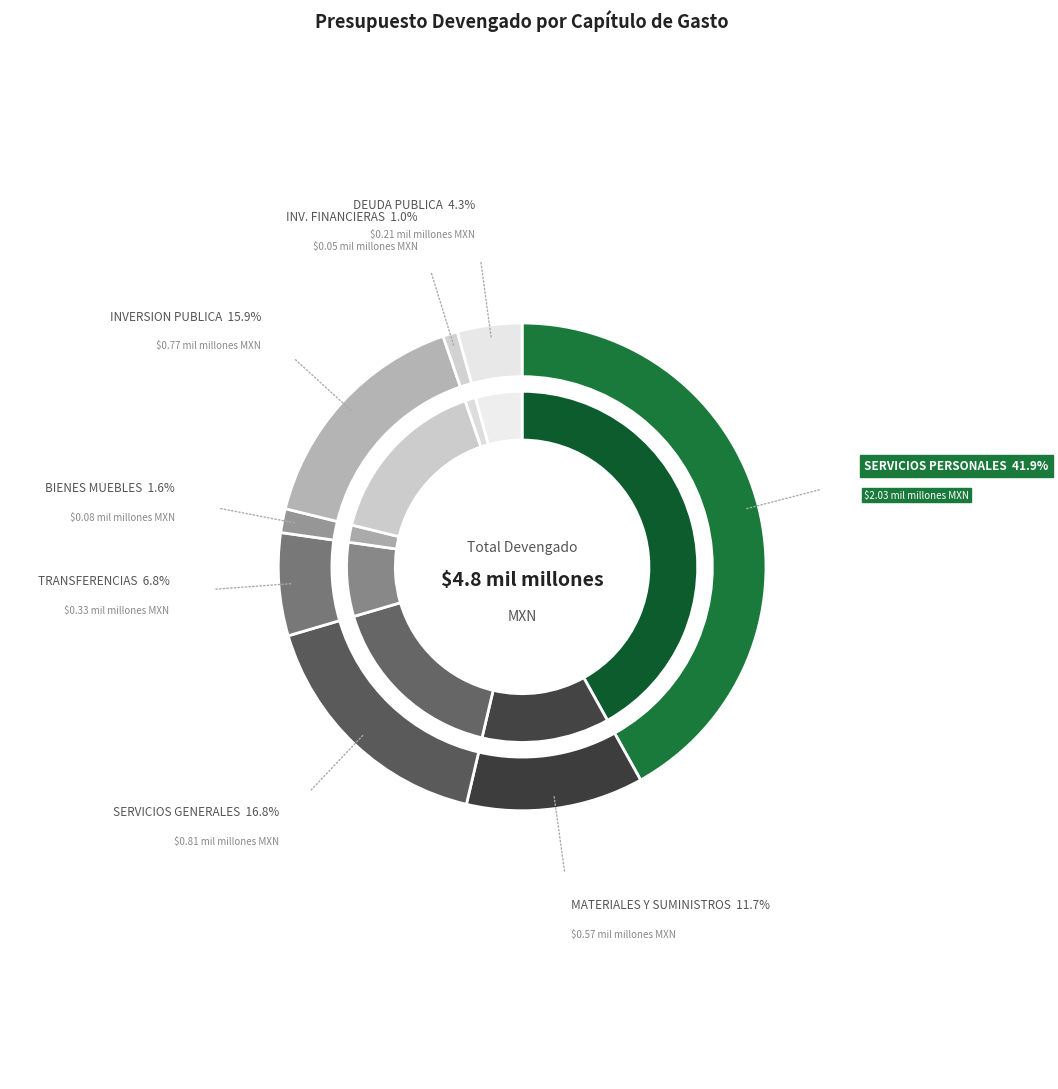

Is there a majority slice in this chart?

No